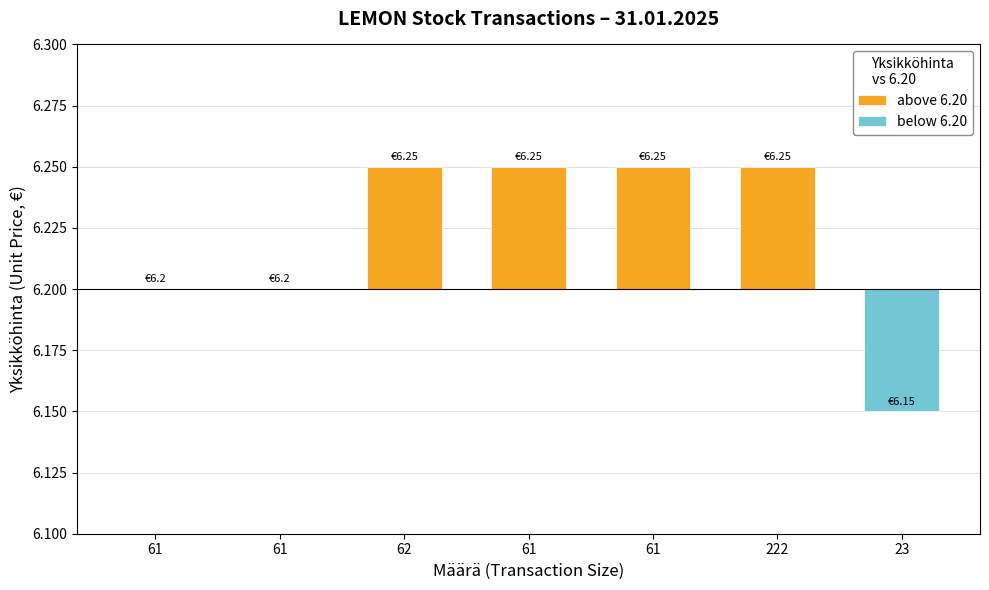

Which label corresponds to the smallest value in the chart?

23